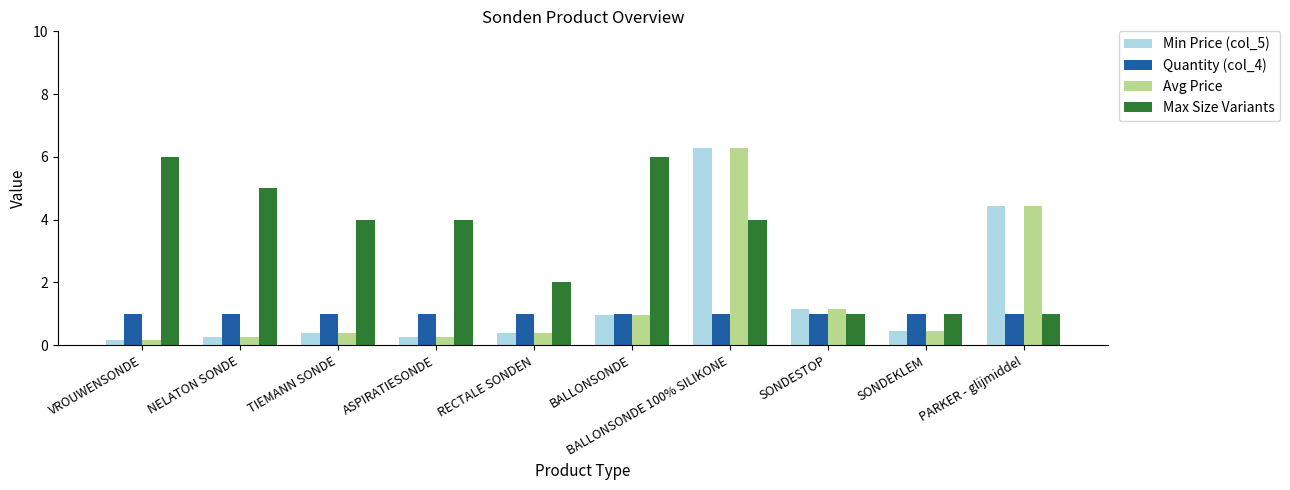

How many bars are there in total?

40